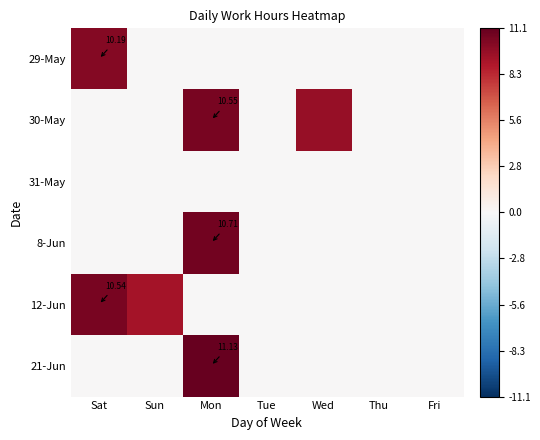

Between Wed and Thu, which series saw the biggest shift?

30-May